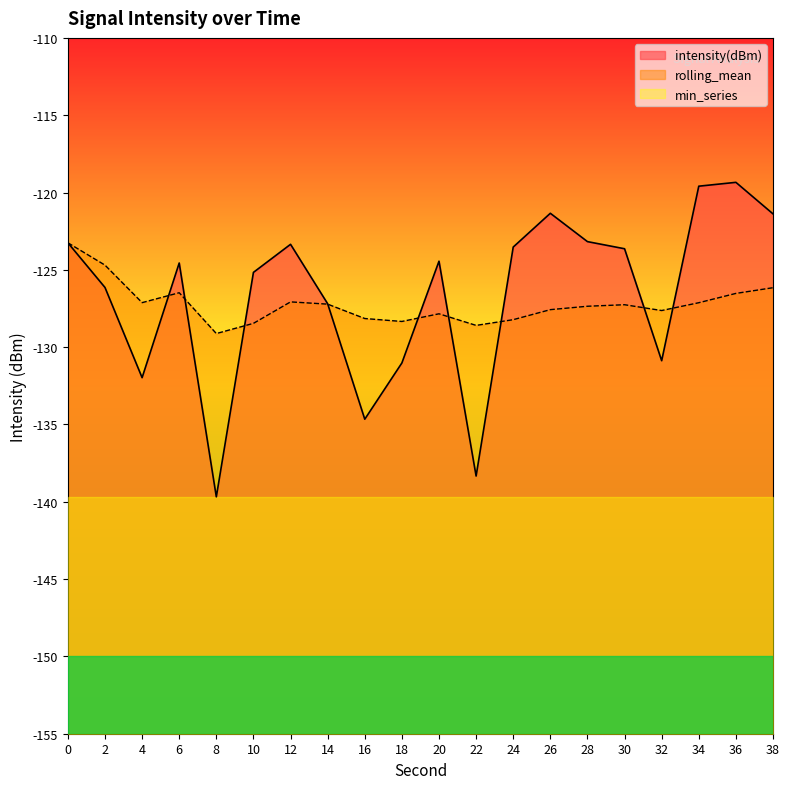

How many lines are shown in the chart?

3